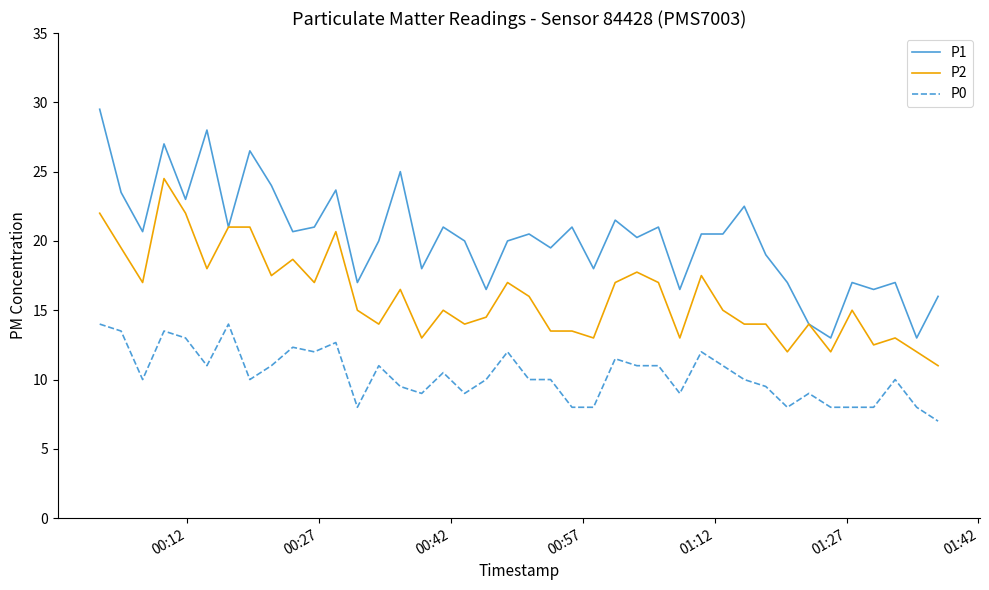

Rank the series by their average value, from lowest to highest.

P0, P2, P1